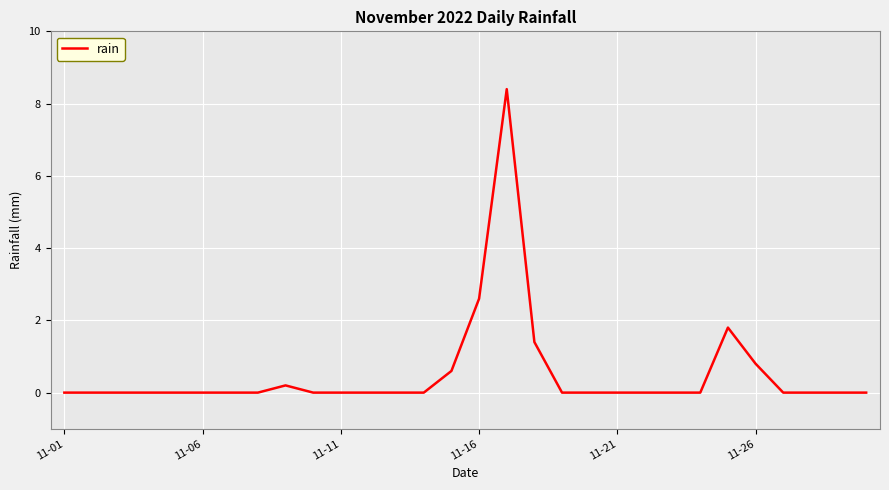

Reading left to right, transcribe all the data shown in this chart.

0.0	0.0	0.0	0.0	0.0	0.0	0.0	0.0	0.2	0.0	0.0	0.0	0.0	0.0	0.6	2.6	8.4	1.4	0.0	0.0	0.0	0.0	0.0	0.0	1.8	0.8	0.0	0.0	0.0	0.0